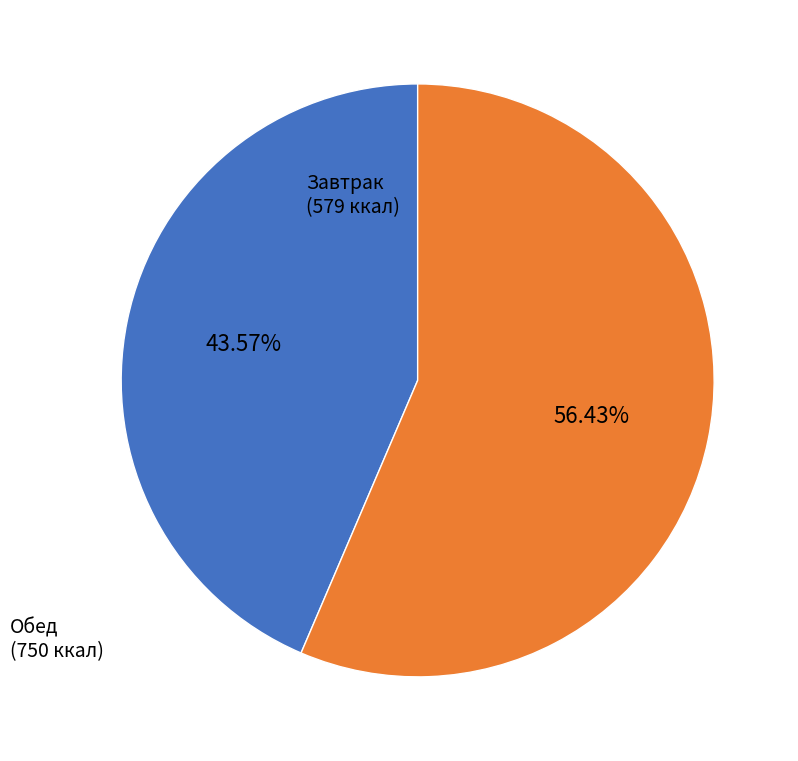

Which category has the biggest portion of the pie?

Обед